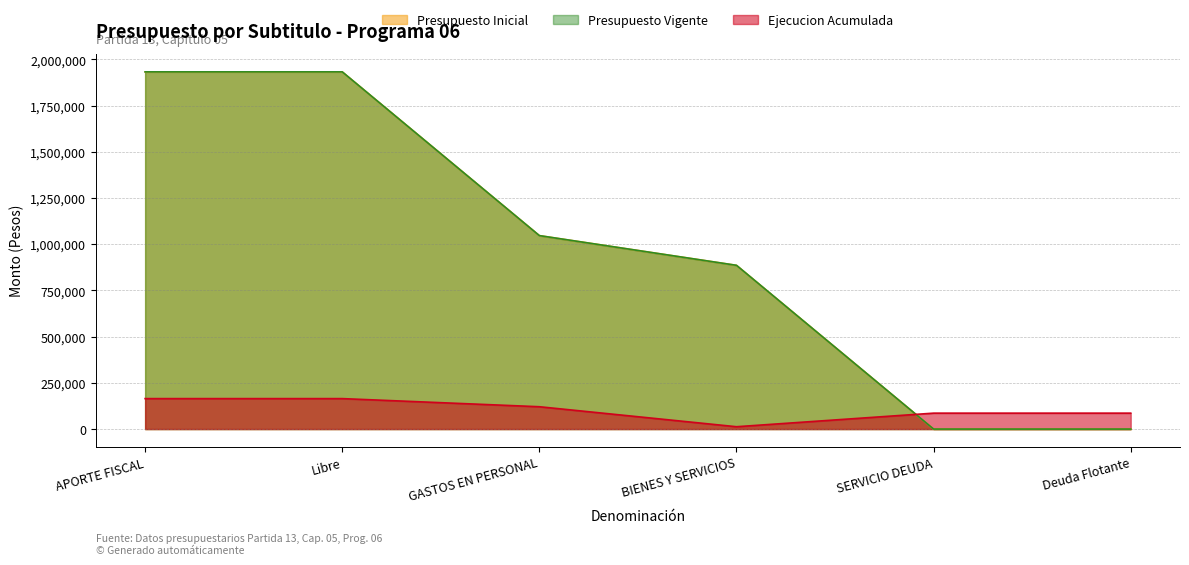

At which category does Ejecucion Acumulada reach its first local valley?

BIENES Y SERVICIOS